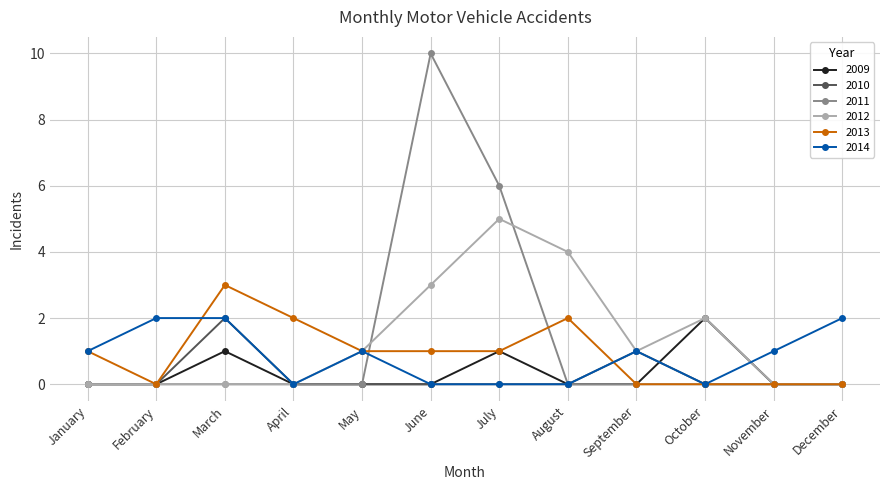

What is the maximum value shown in the chart?

10